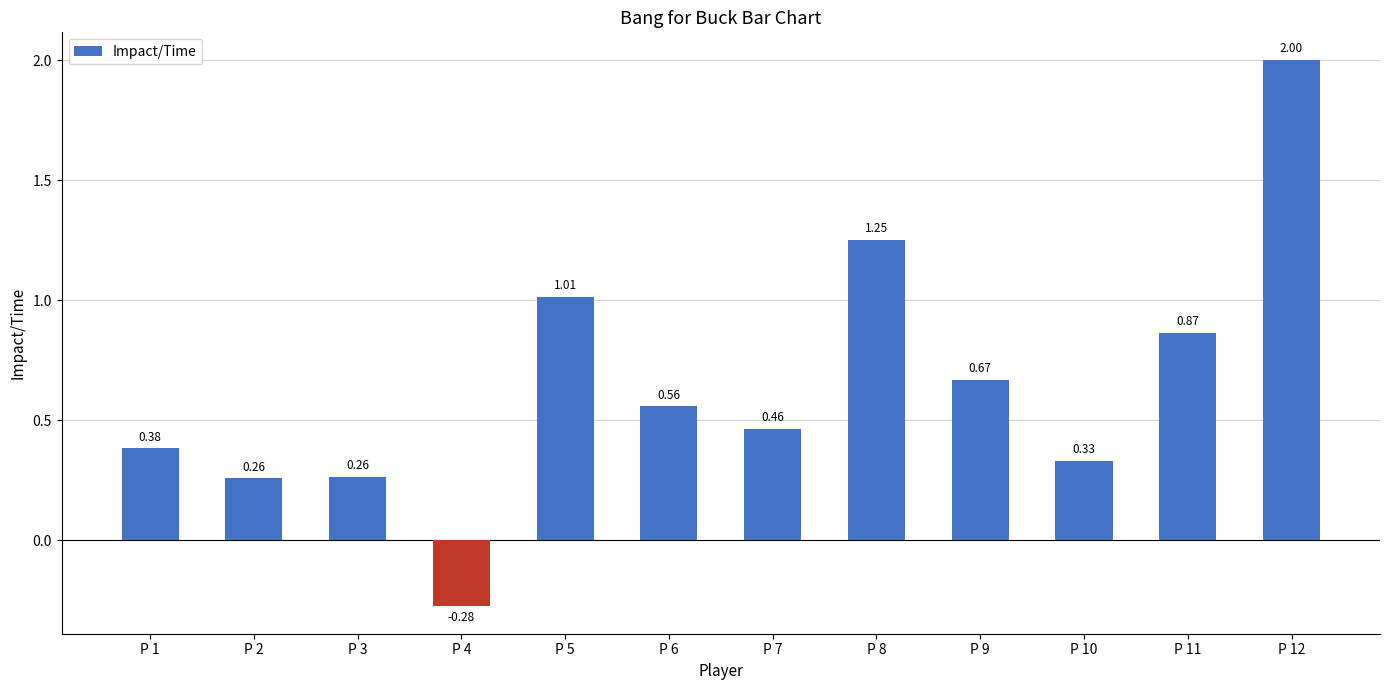

How many values are above zero?

11